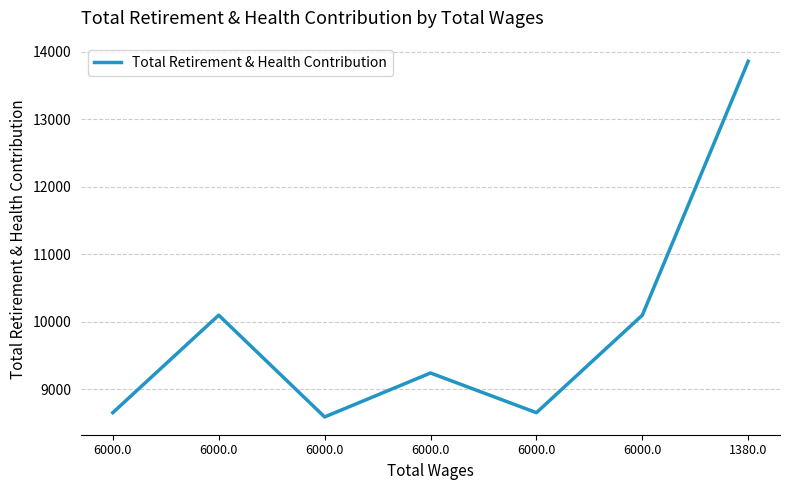

Reading left to right, extract all data points from this chart.

8651	10096	8588	9239	8651	10096	13859